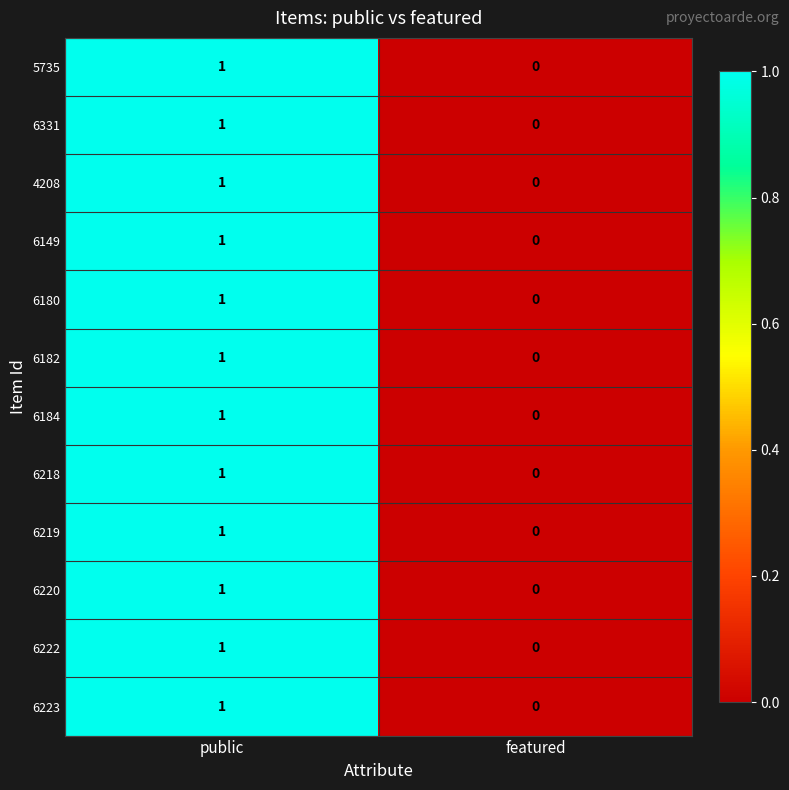

Which label corresponds to the smallest value in the chart?

featured